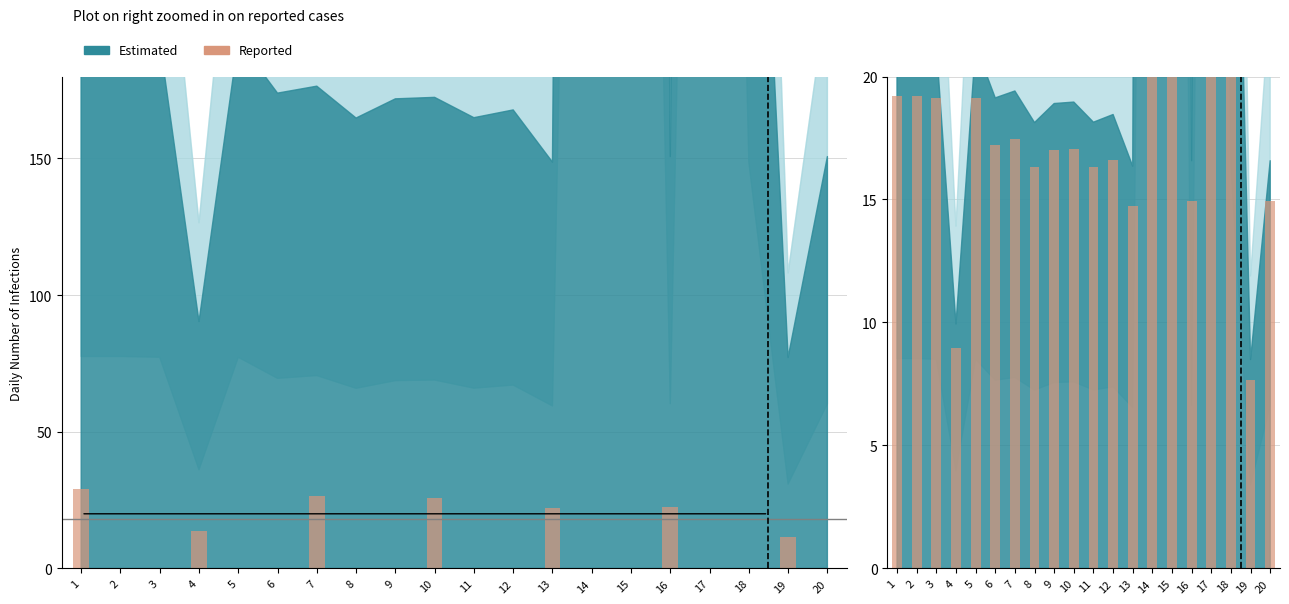

List the labels in order of value, largest first.

14, 15, 17, 18, 2, 1, 3, 5, 7, 6, 10, 9, 12, 11, 8, 16, 20, 13, 4, 19